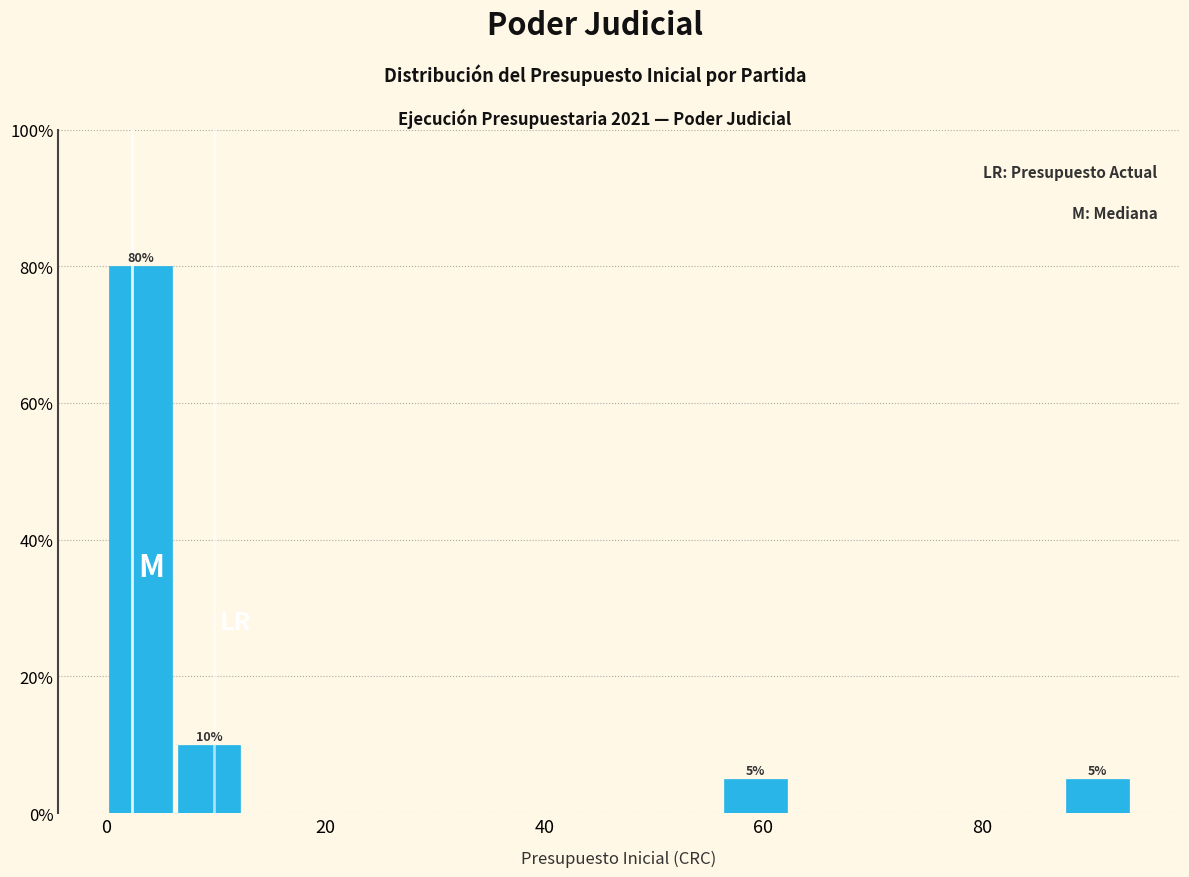

Around what value on the x-axis is the tallest bar? Give the approximate position of its centre, as read against the axis.

4